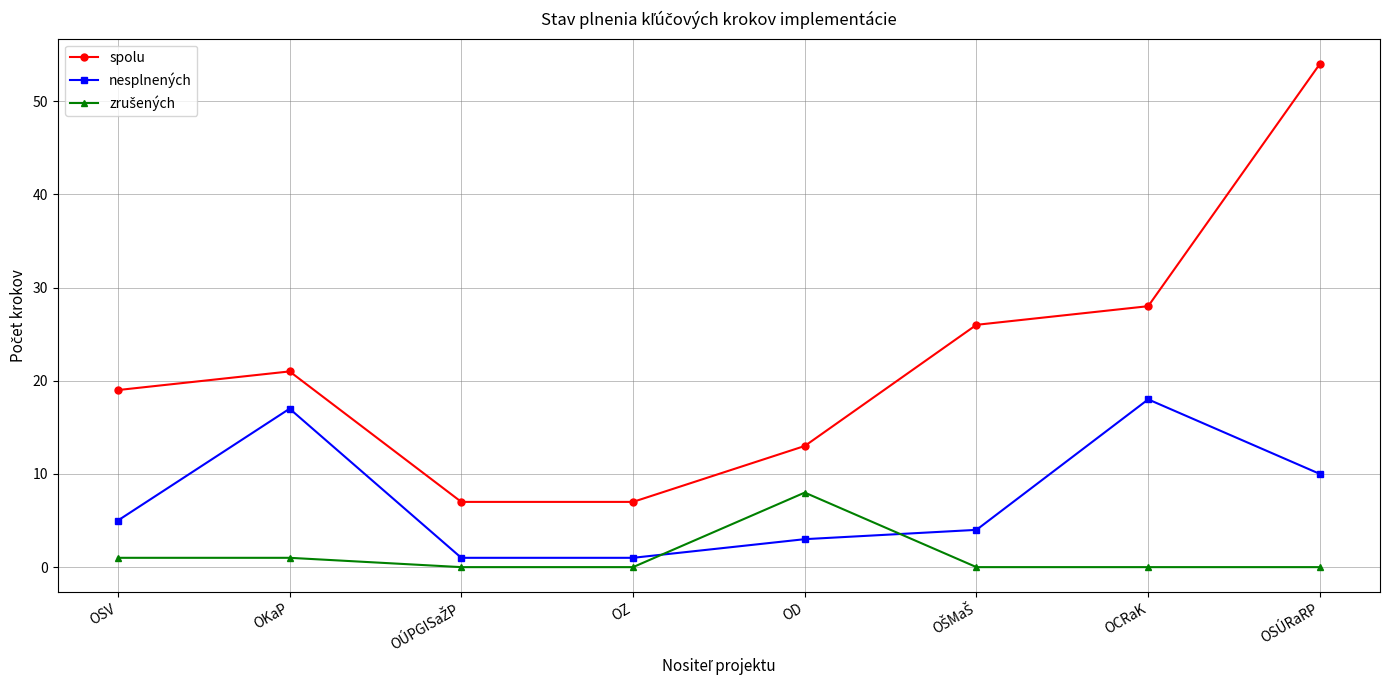

How many data points does each series have?

8